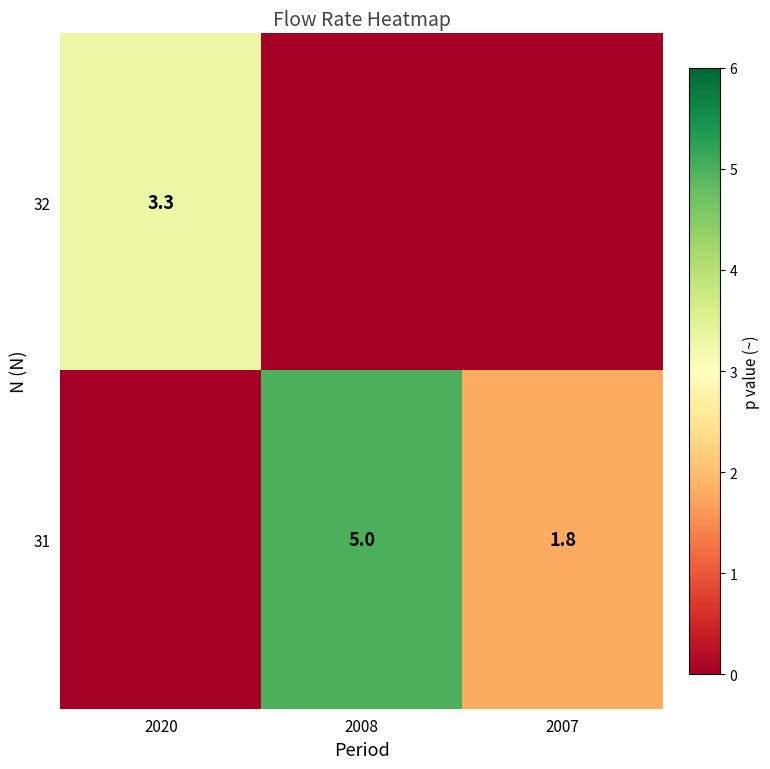

Is it true that 31 equals 8.1 at 2008?

False